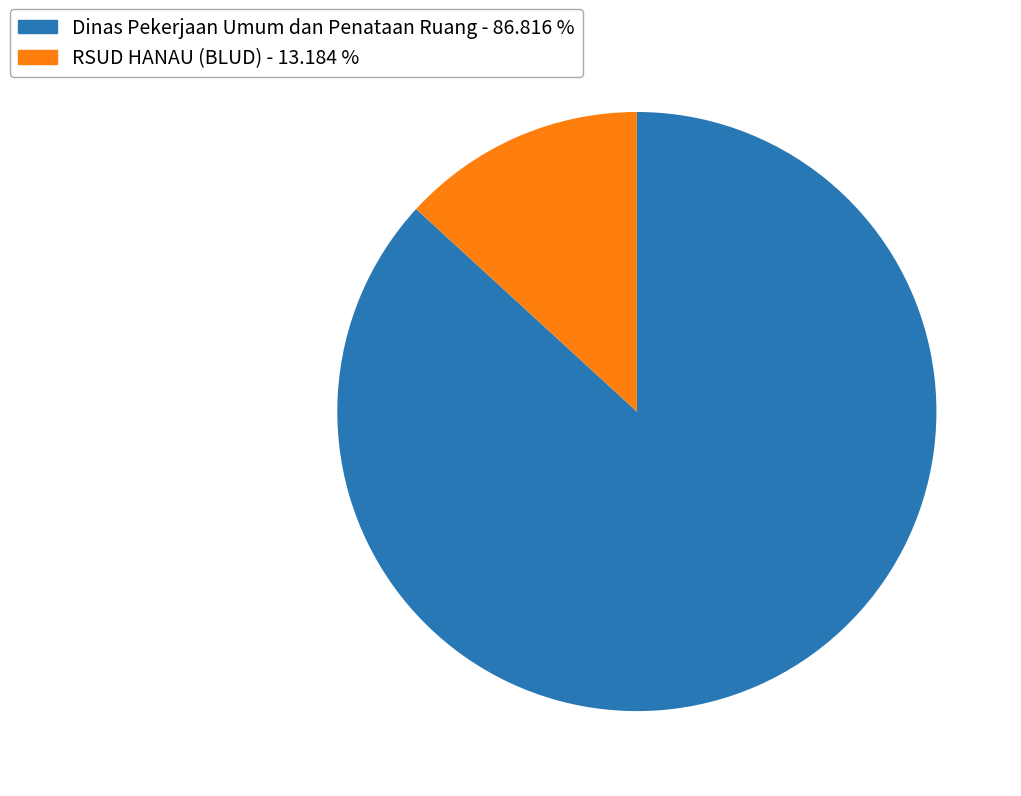

Does any single category account for the majority?

Yes